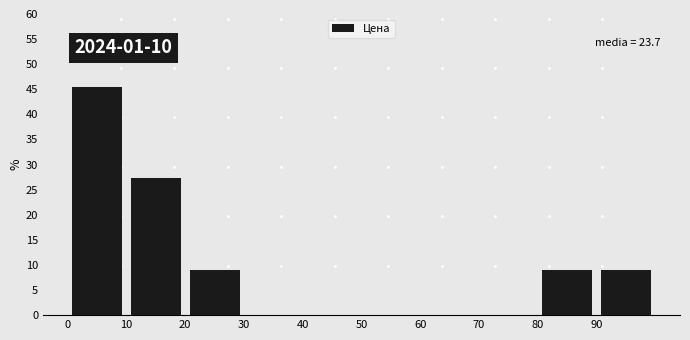

Which range on the x-axis has the tallest bar?

0 to 10